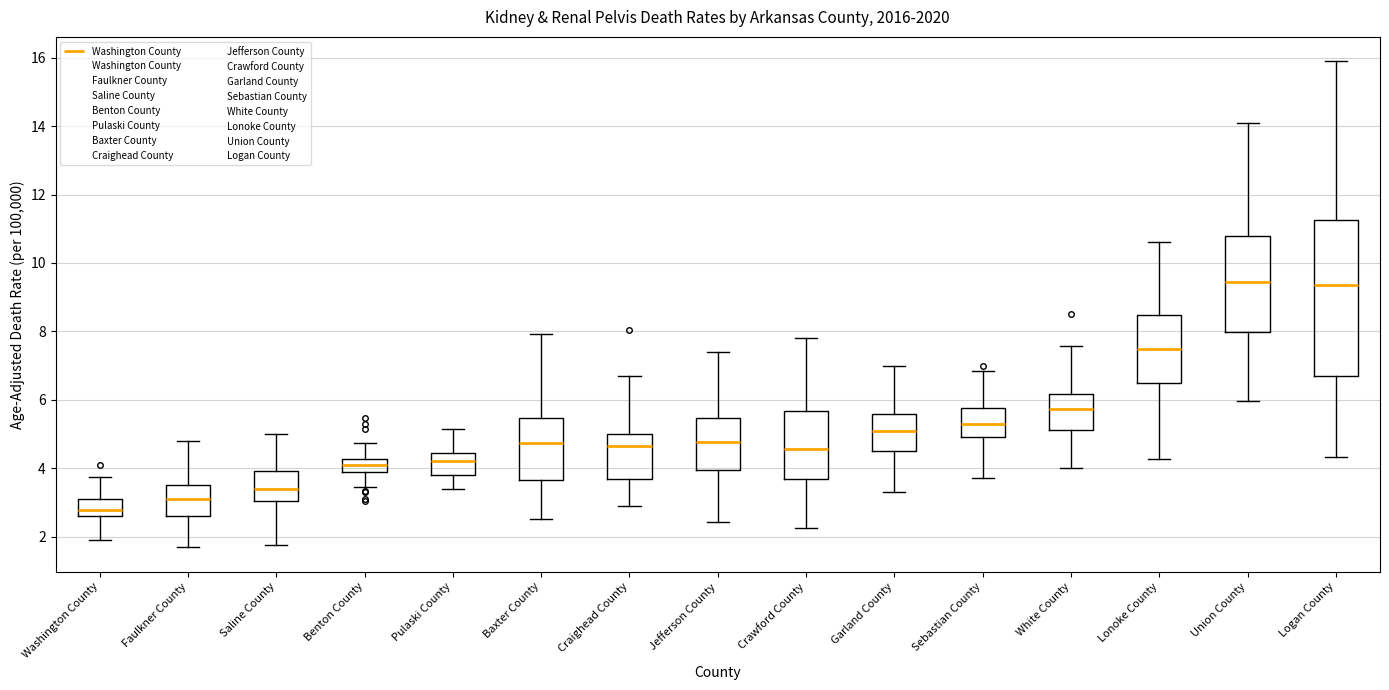

Where is the upper edge of the box for Crawford County on the y-axis? The values are not printed on the chart, so give them approximately, as read against the axis.

5.6